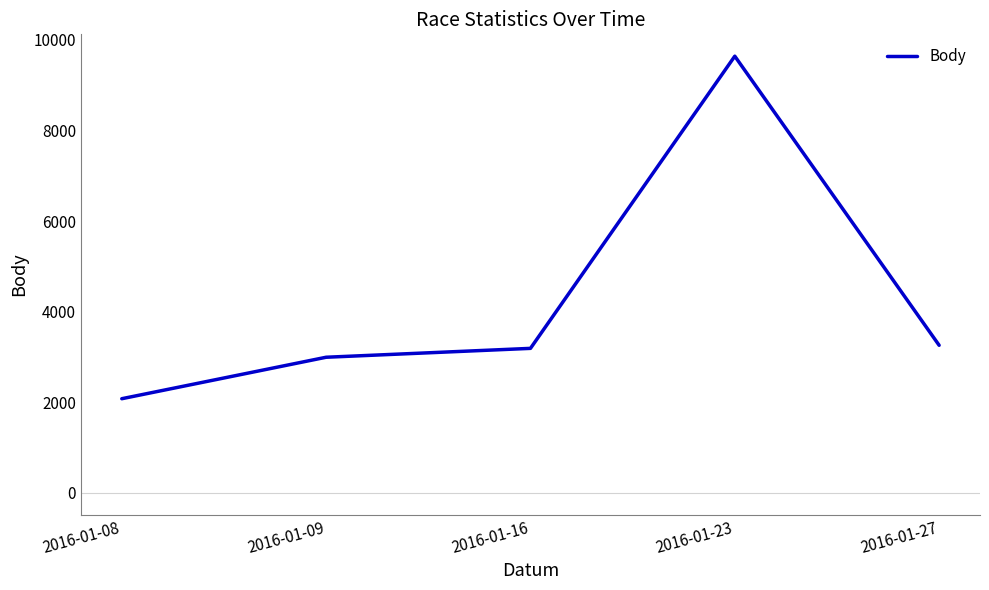

What is the difference between the values at 2016-01-27 and 2016-01-23?

6379